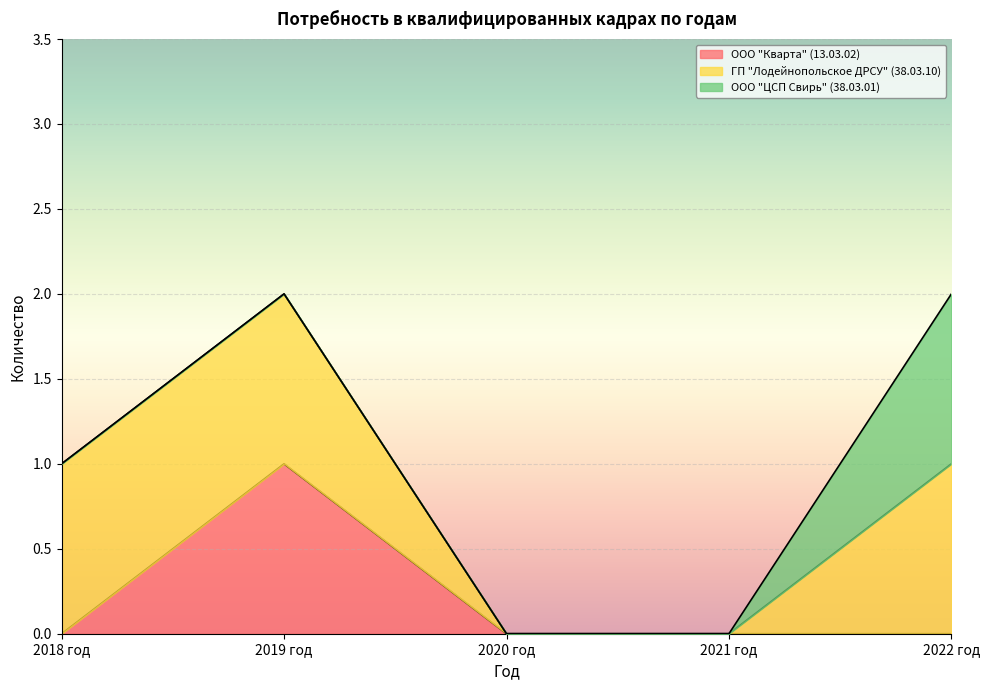

Rank the series by their maximum value, from lowest to highest.

ООО "Кварта" (13.03.02), ГП "Лодейнопольское ДРСУ" (38.03.10), ООО "ЦСП Свирь" (38.03.01)